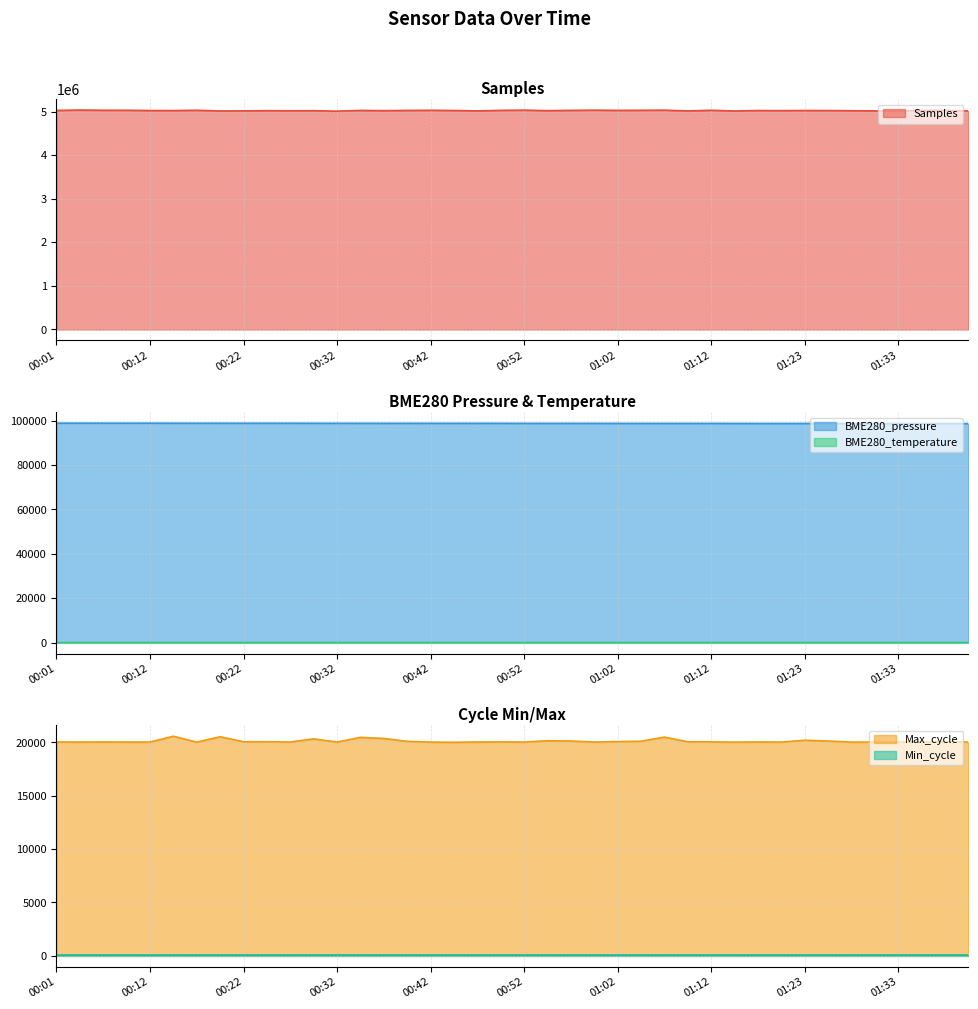

True or false: BME280_temperature and BME280_pressure intersect in this chart.

False